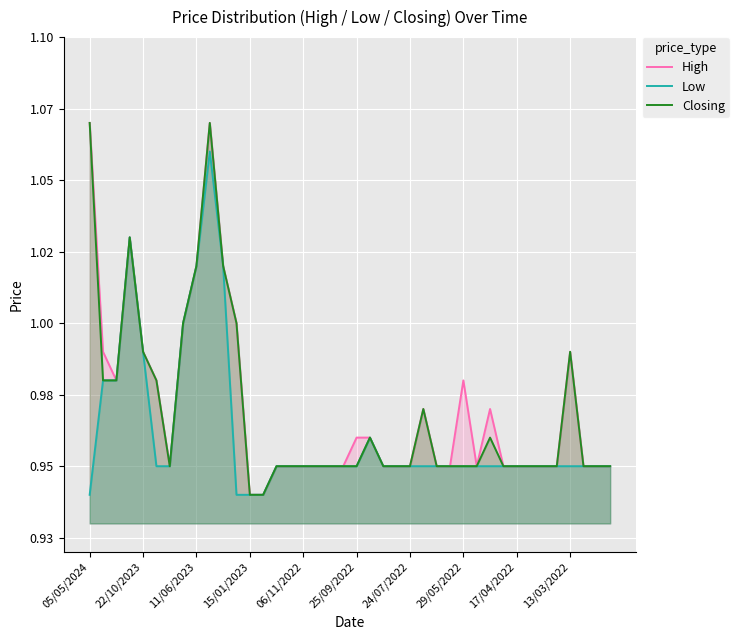

Which series has the largest total across all categories?

High